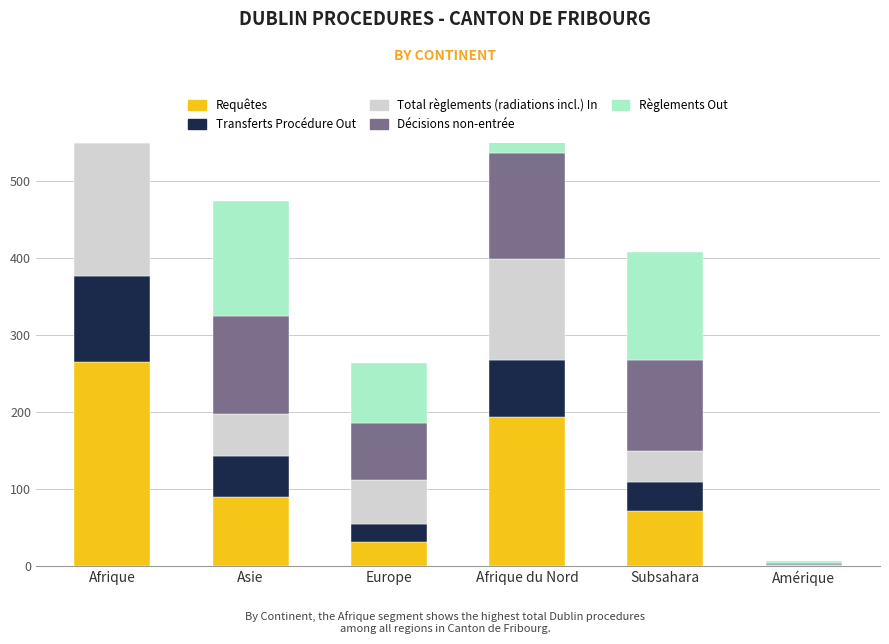

What is the value of the Requêtes bar at the 3rd from the left?

31